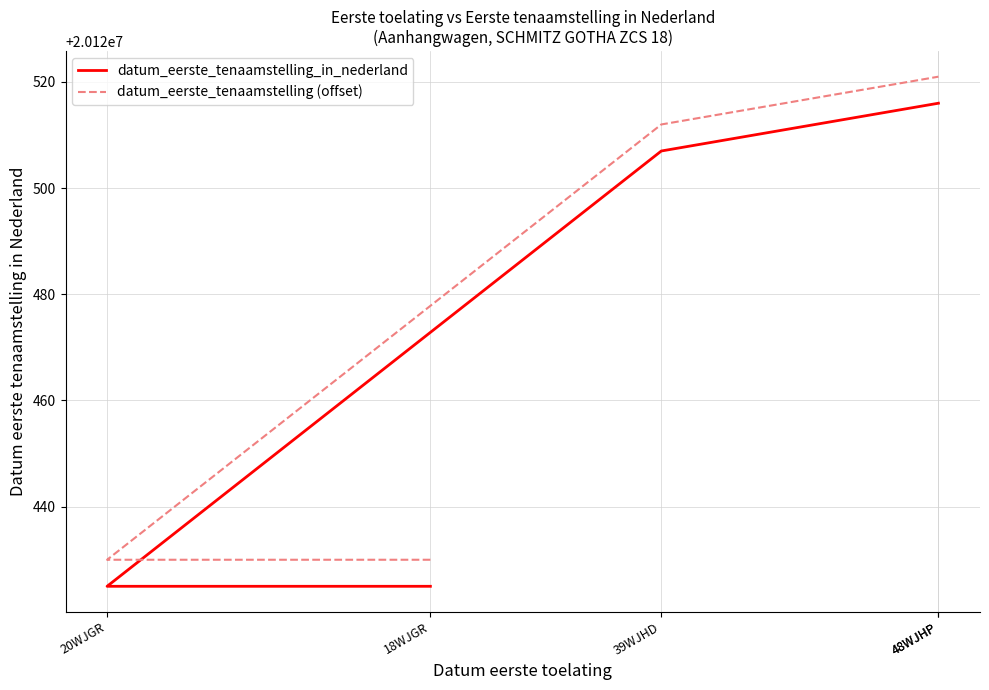

What is the sum of the datum_eerste_tenaamstelling_in_nederland values at 39WJHD and 48WJHP?

40241023